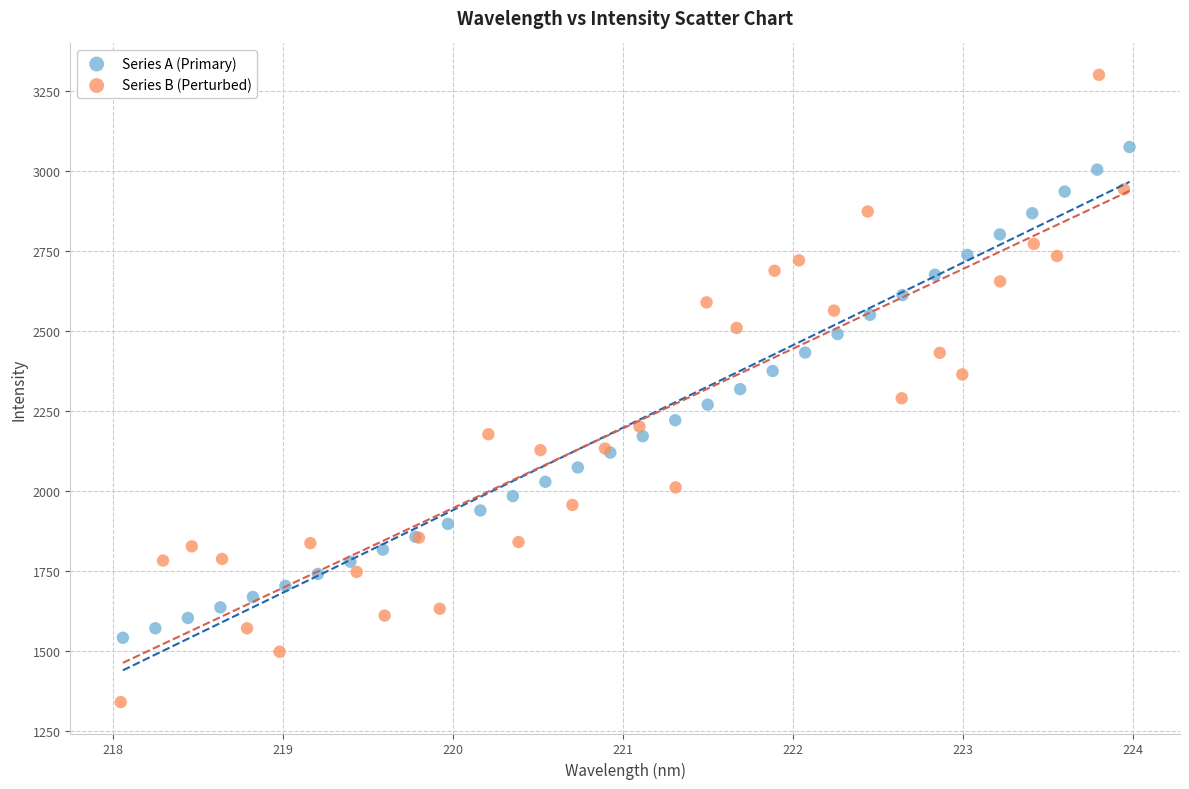

Which series has the largest Y range (max minus min)?

Series B (Perturbed)